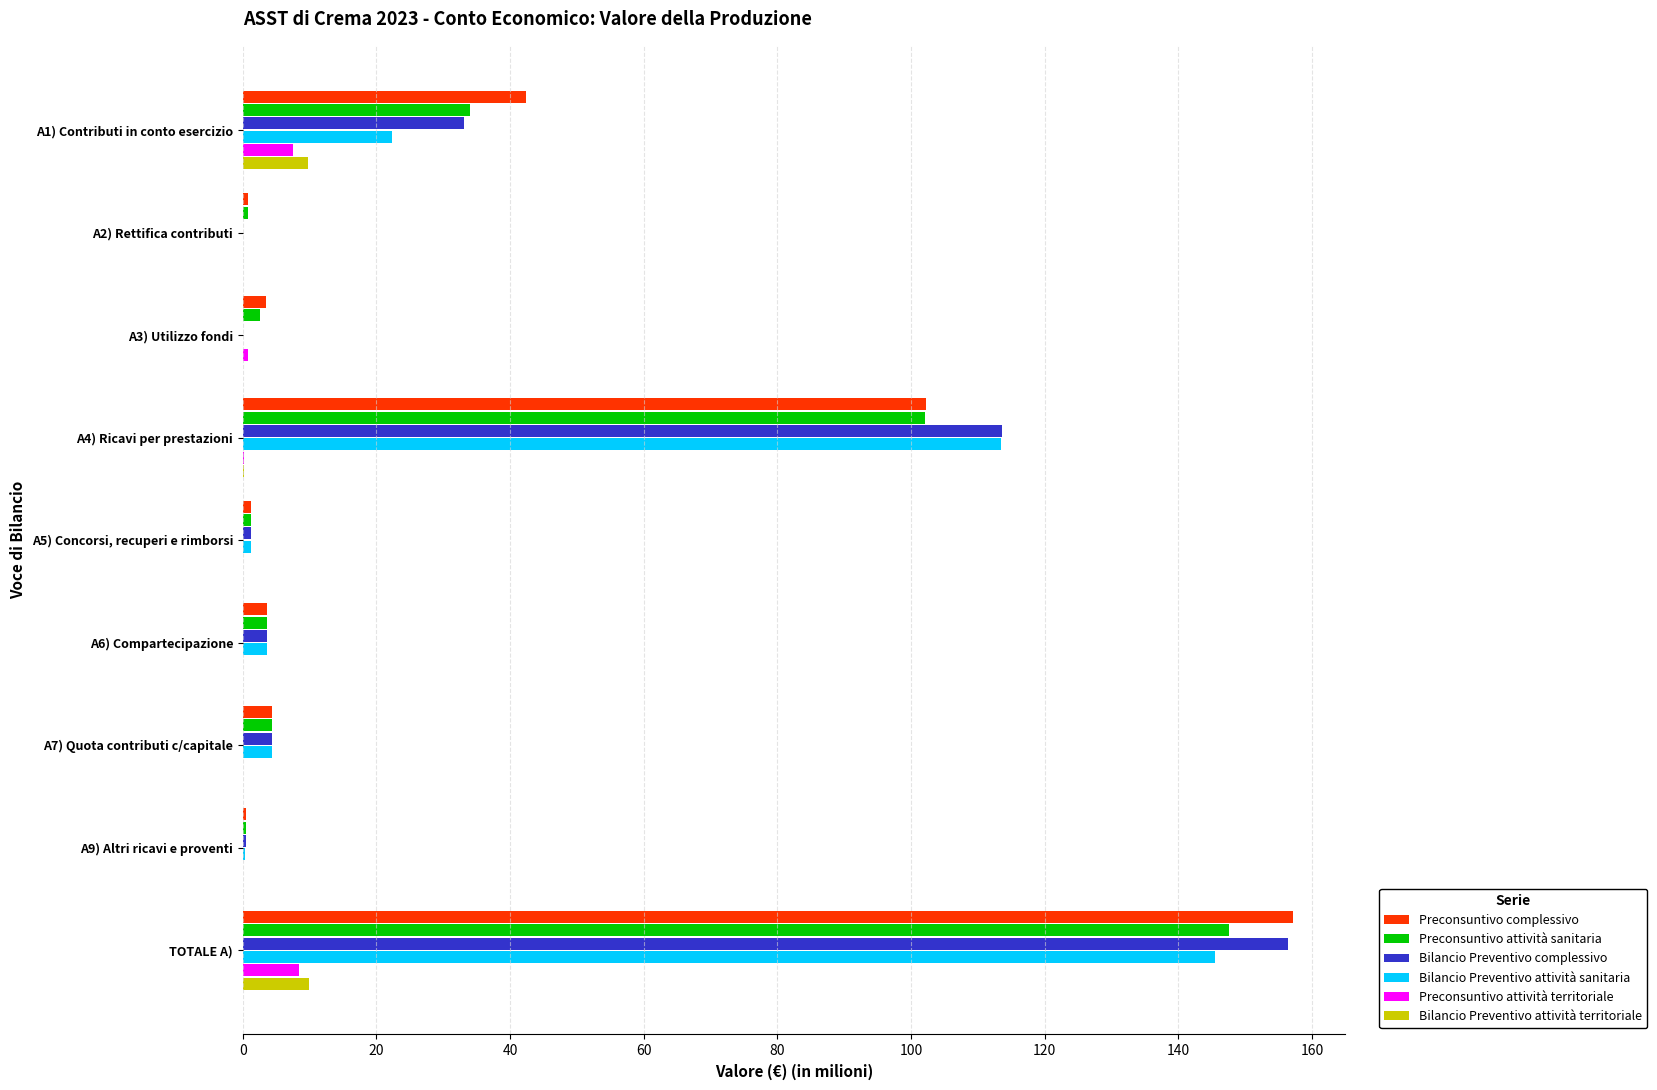

What is the sum of all Preconsuntivo attività territoriale values?

16.9